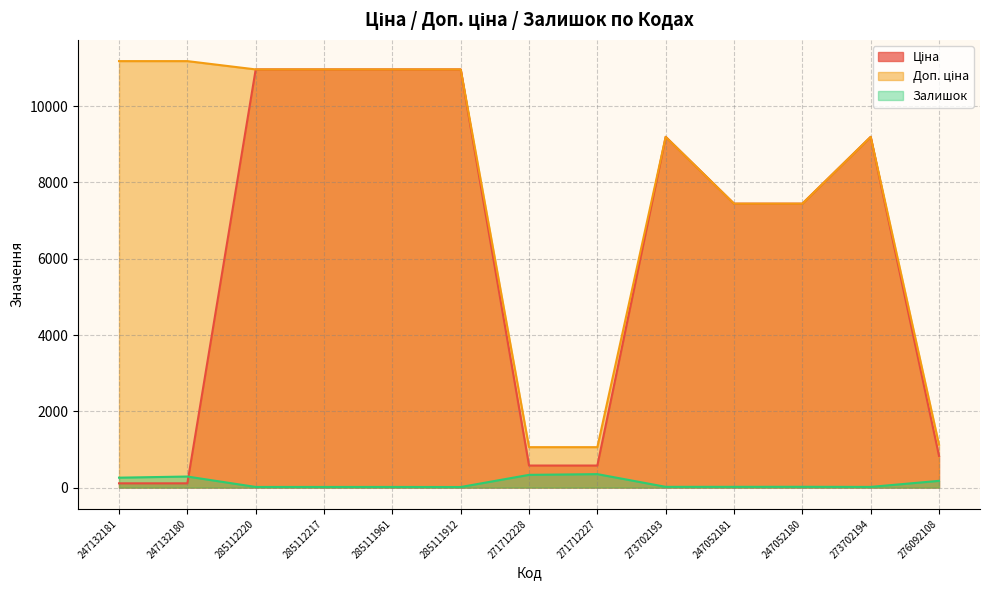

List the labels in order of Доп. ціна value, smallest first.

271712228, 271712227, 276092108, 247052181, 247052180, 273702193, 273702194, 285112220, 285112217, 285111961, 285111912, 247132181, 247132180